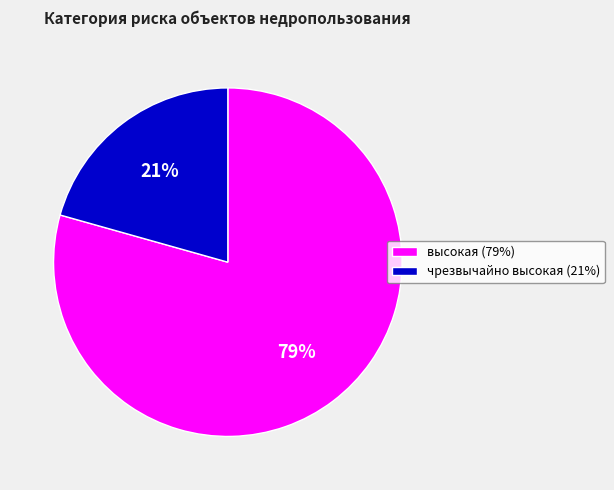

True or false: высокая accounts for 79% of the total.

True